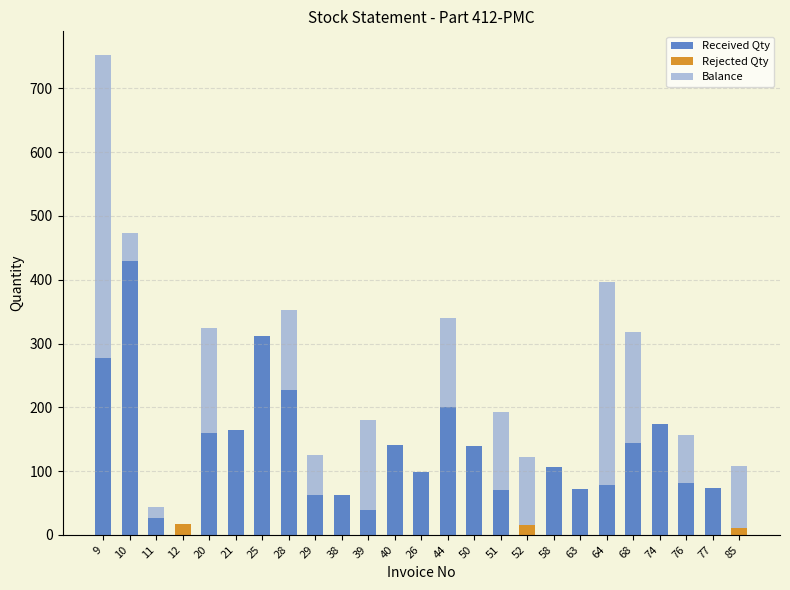

What is the maximum value for Received Qty?

430